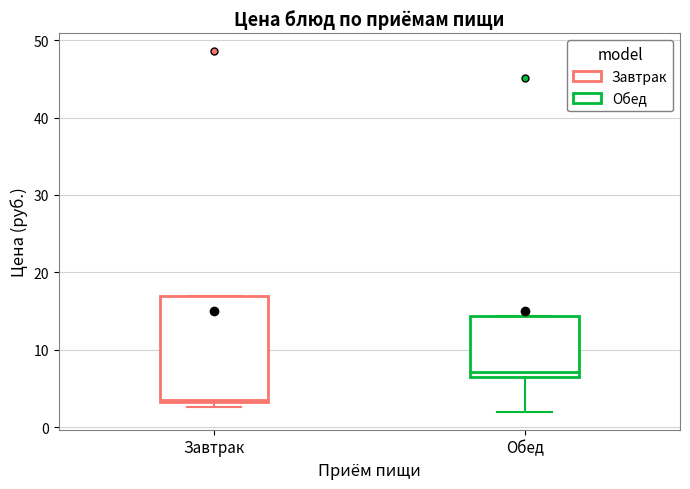

Comparing the boxes themselves (not the whiskers), which one is the tallest?

Завтрак